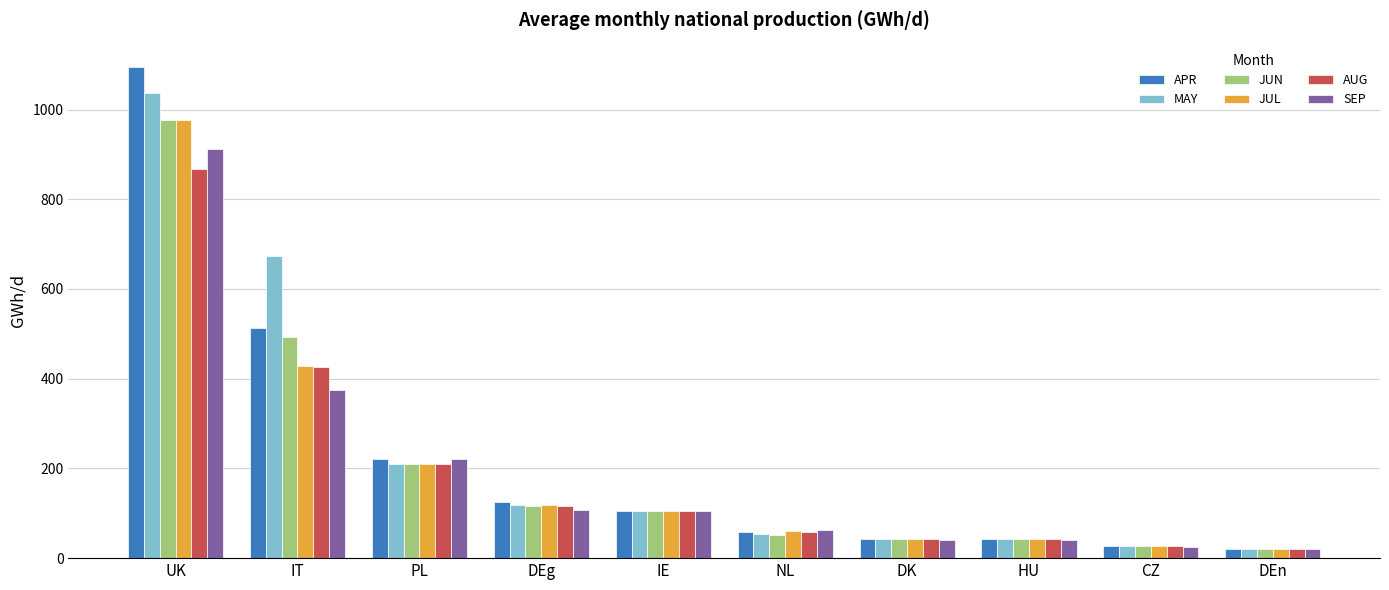

Which category has the highest value across all series?

UK